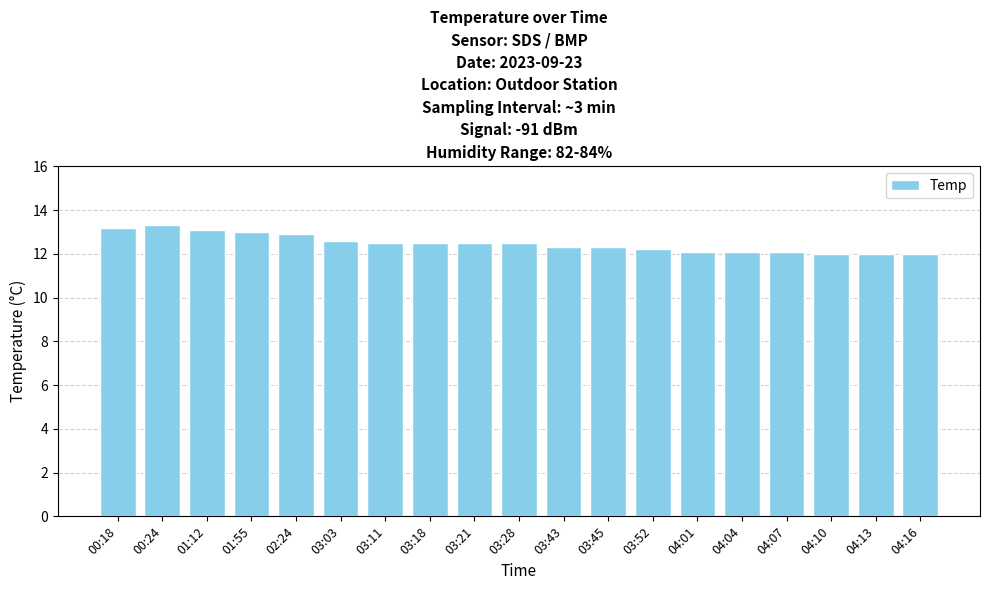

What is the label of the 6th bar from the right?

04:01